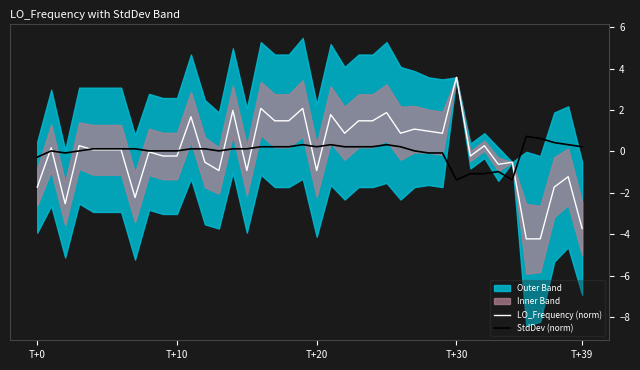

At which label is StdDev (norm) closest to 0?

T+10